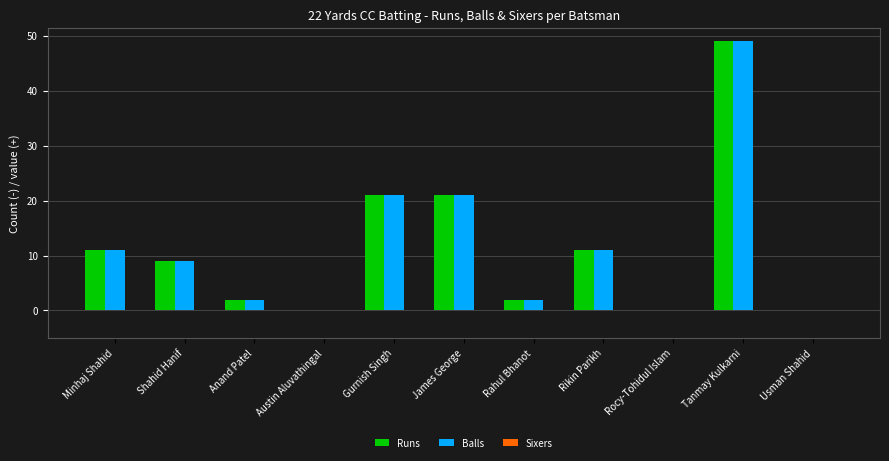

What is the highest value of the Balls series?

49